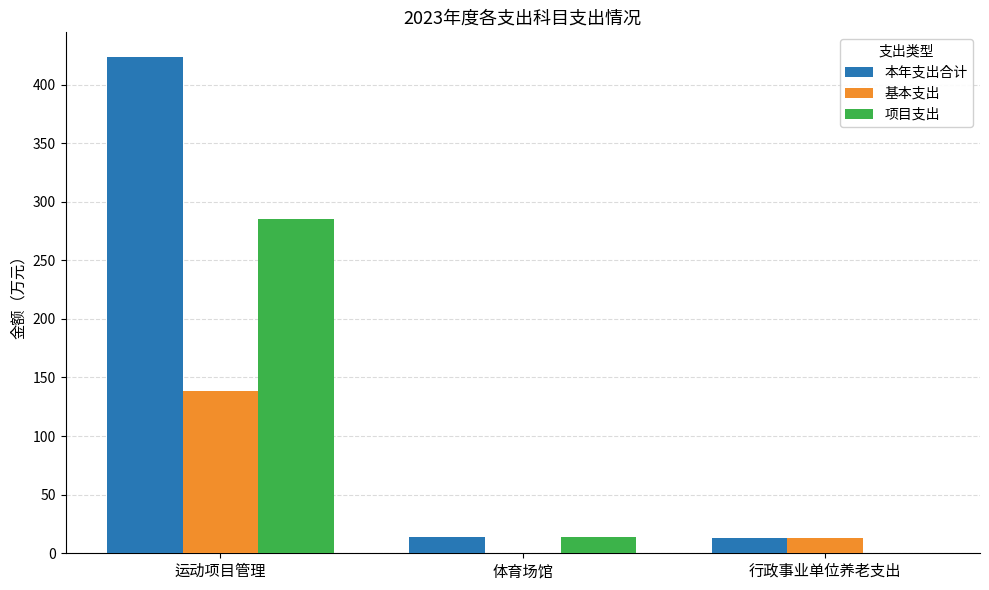

What is the sum of all 项目支出 values?

298.8